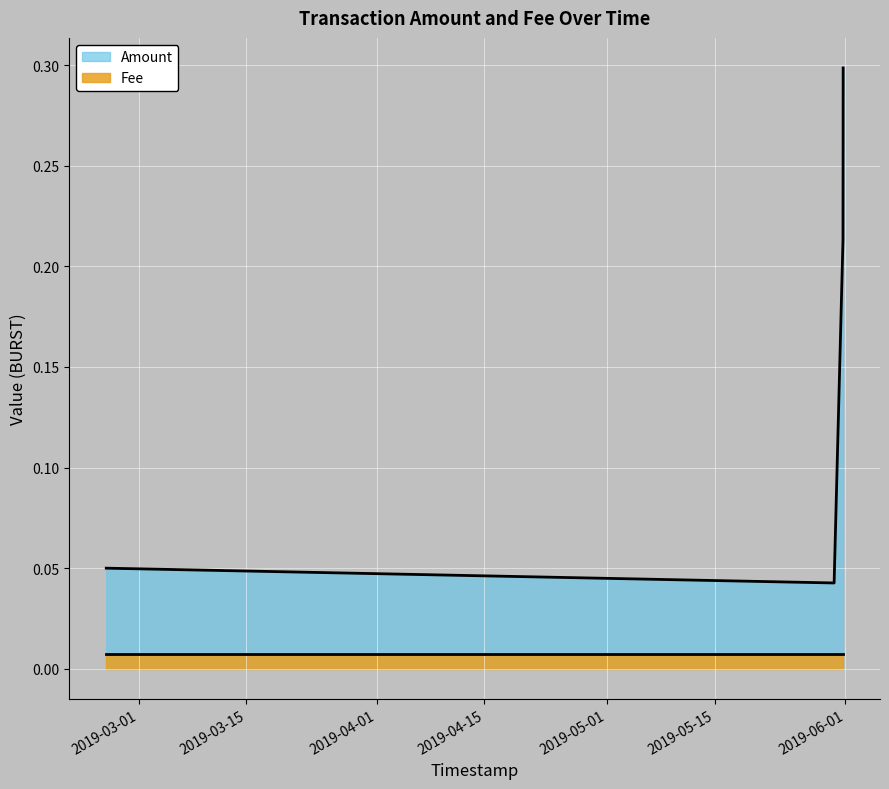

In Amount, how many points are lower than both neighbors (excluding endpoints)?

1